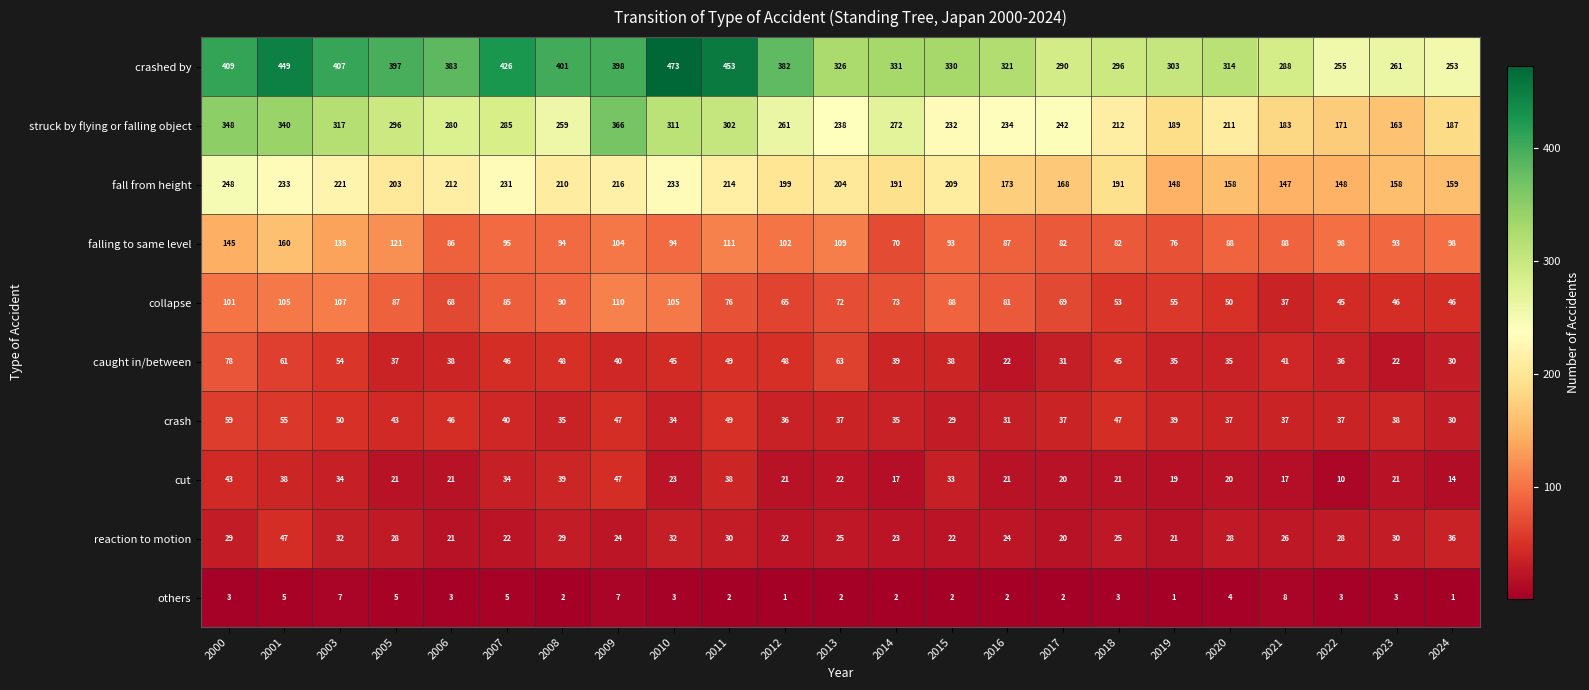

At which category does the chart reach its peak across all series?

2010